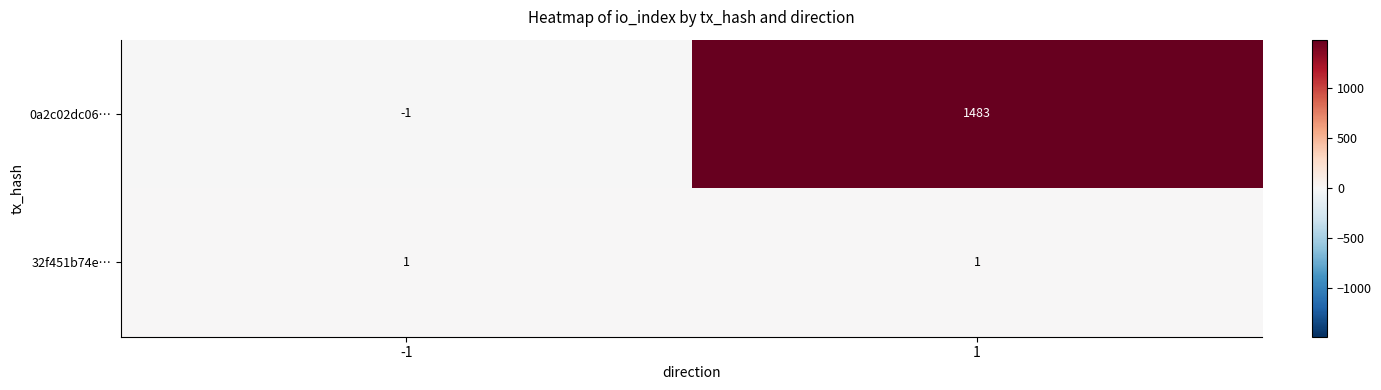

What is the total value across all series at 1?

1484